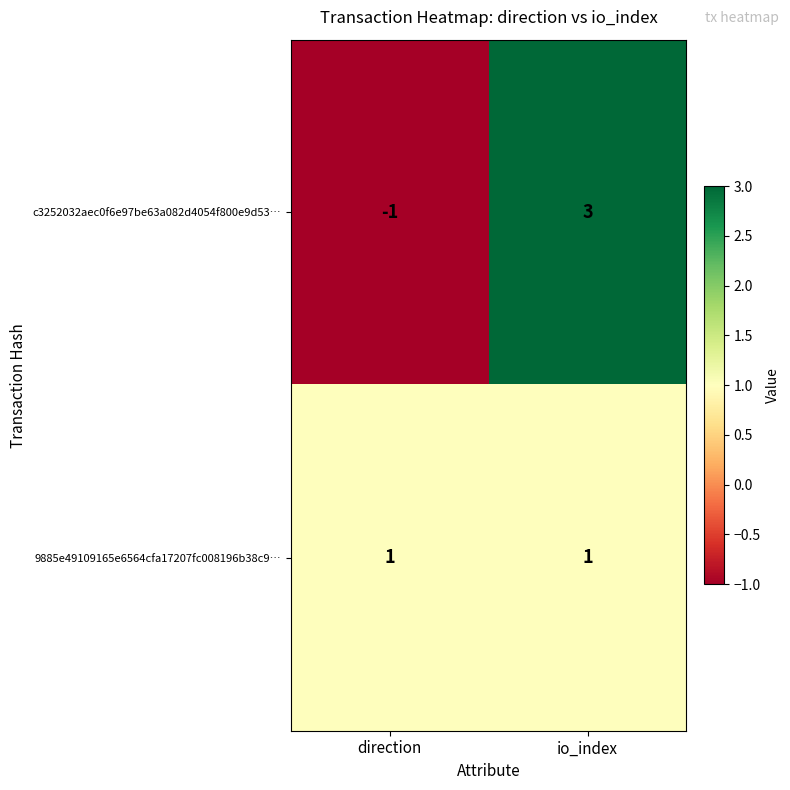

At io_index, list the series in order from largest to smallest.

c3252032aec0f6e97be63a082d4054f800e9d53…, 9885e49109165e6564cfa17207fc008196b38c9…